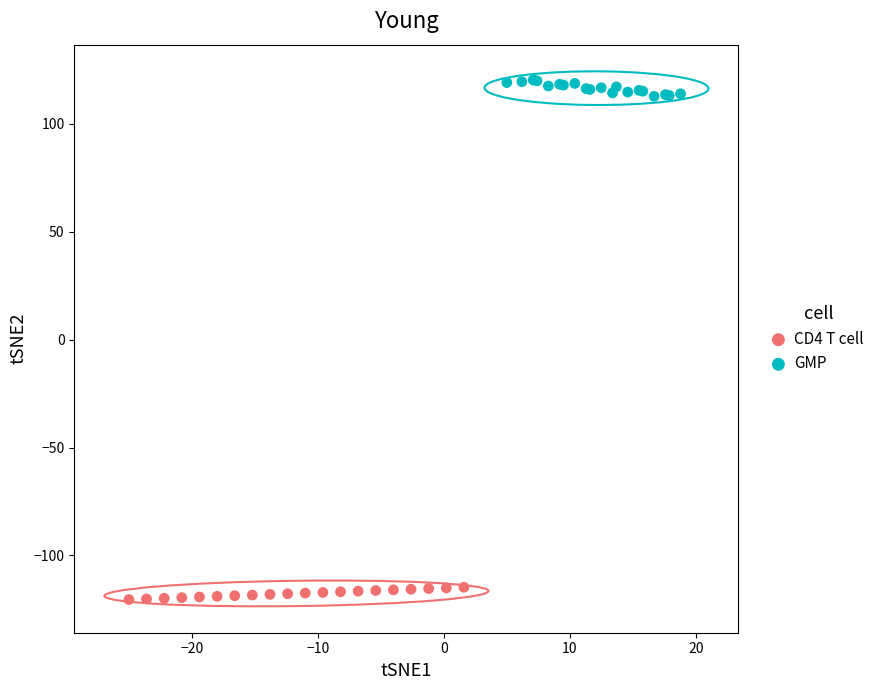

Which series contains the highest Y value?

GMP